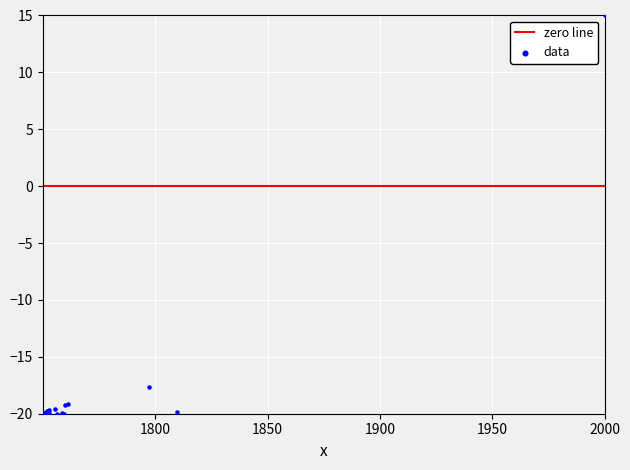

What Y value in the scatter plot is closest to -2?

-17.7